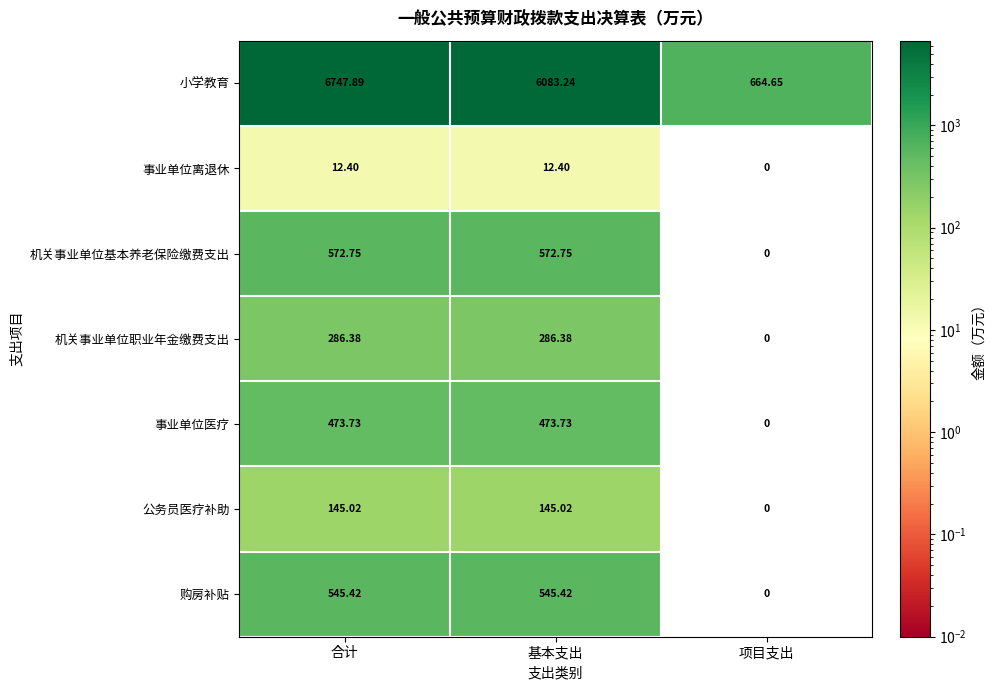

Count the number of categories in the chart.

3